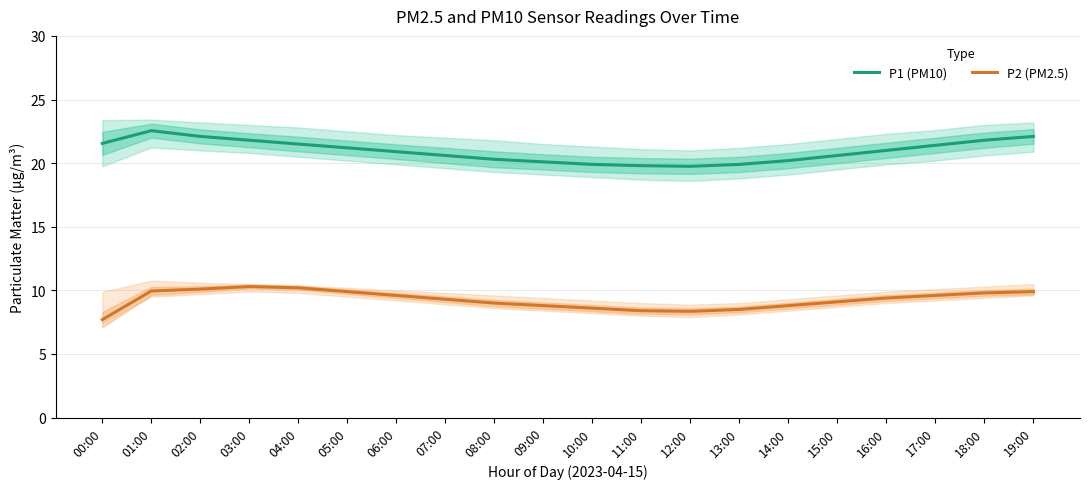

What is the spread (max minus min) of values at 03:00?

11.5